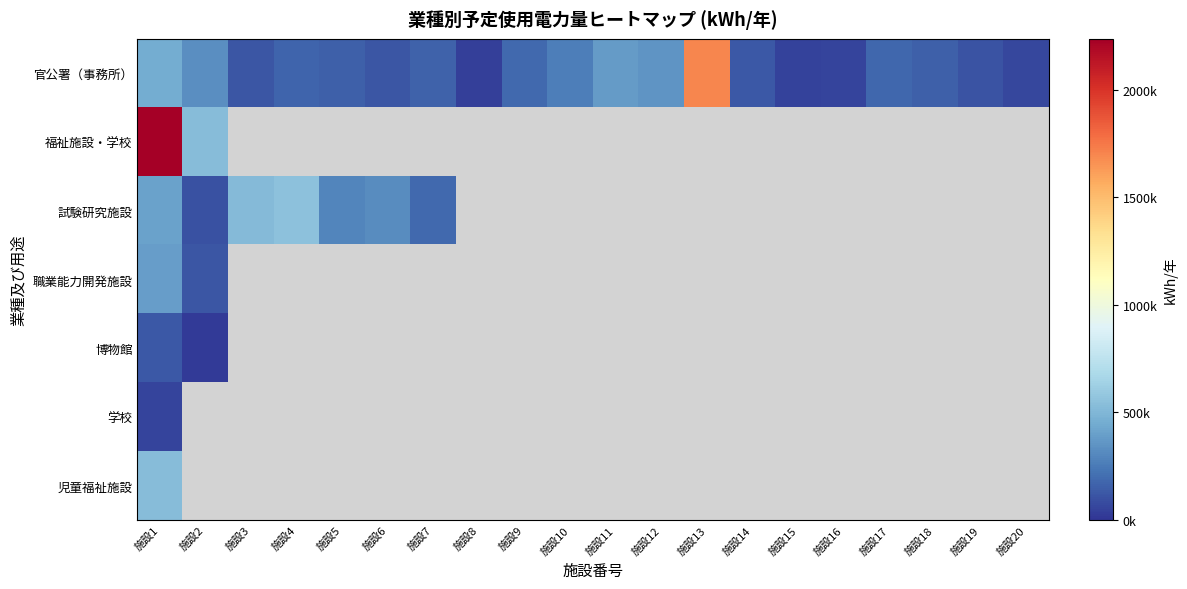

Between 施設15 and 施設20, which series saw the biggest shift?

官公署（事務所）